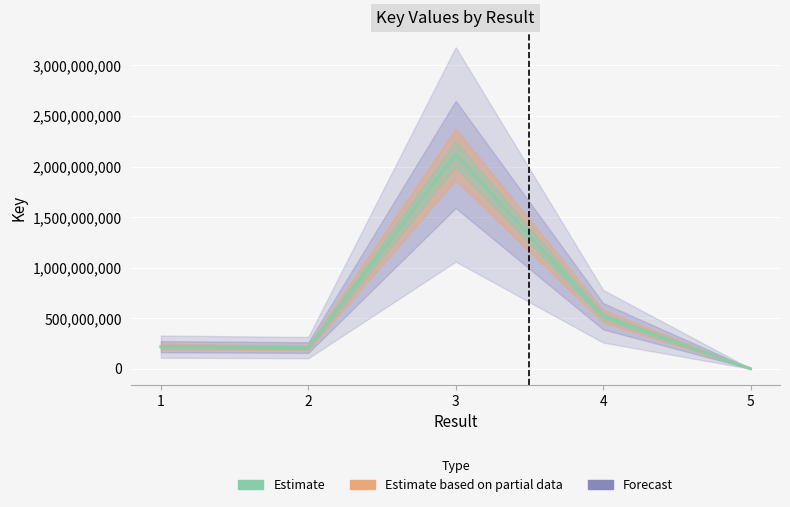

True or false: there are more than 0 points higher than both neighbors.

True